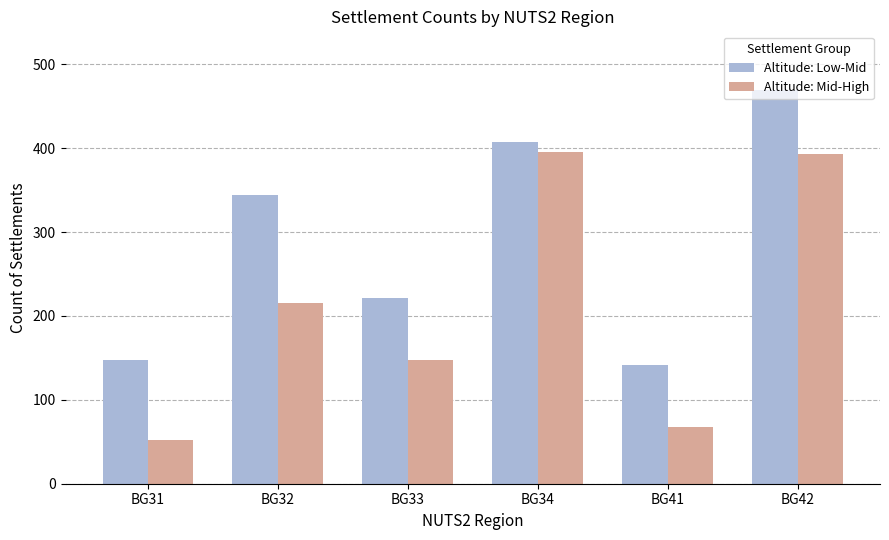

Reading left to right, list all the values displayed in this chart.

Altitude: Low-Mid: BG31=148	BG32=344	BG33=221	BG34=408	BG41=142	BG42=469
Altitude: Mid-High: BG31=52	BG32=215	BG33=148	BG34=396	BG41=68	BG42=393